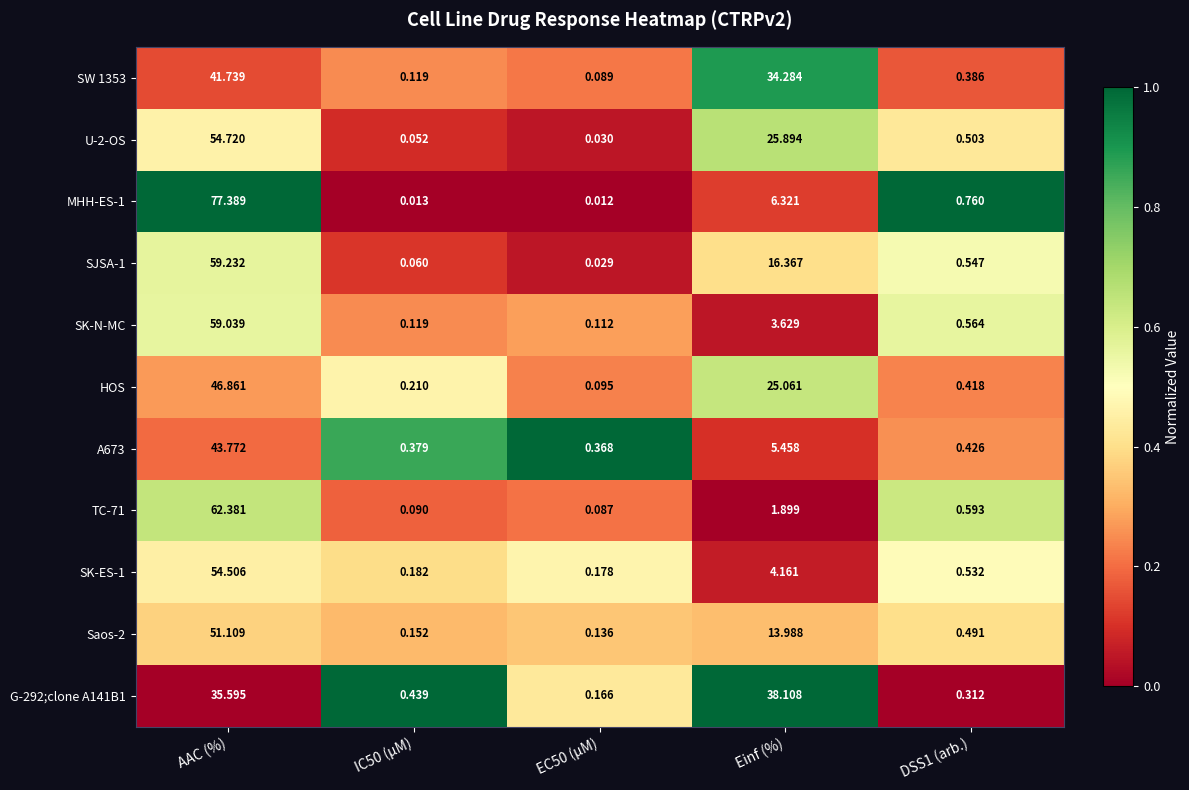

At which label is HOS closest to 23?

Einf (%)